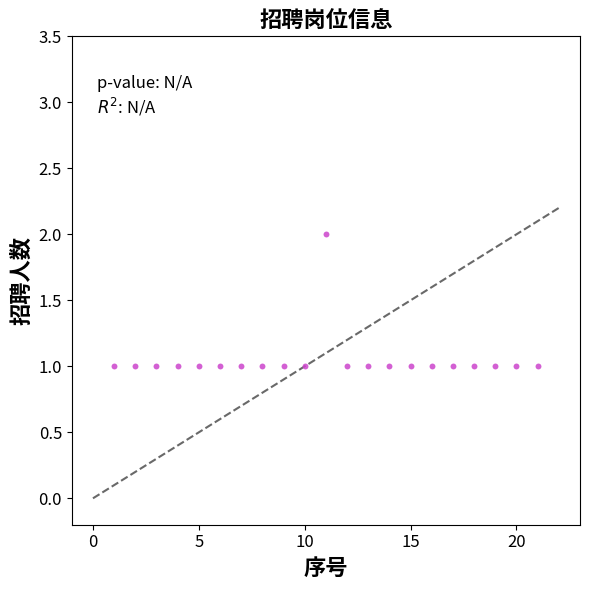

What is the range of X values (max minus min)?

20